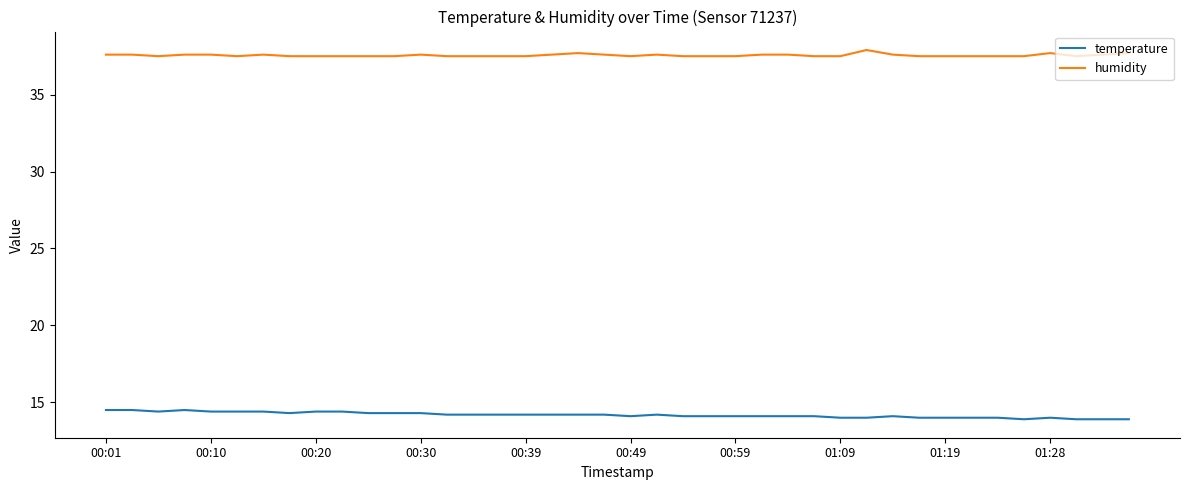

True or false: temperature and humidity intersect in this chart.

False